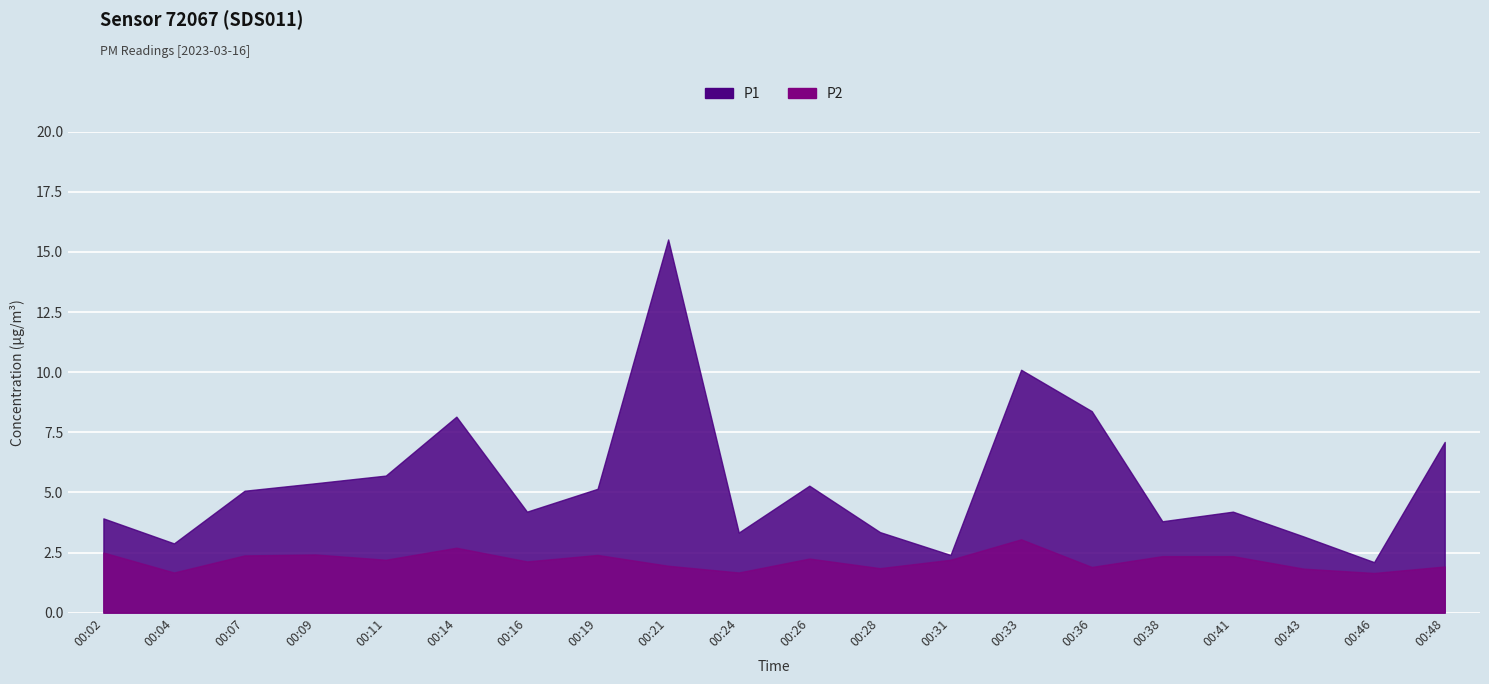

Which series changed the most between 00:14 and 00:36?

P2